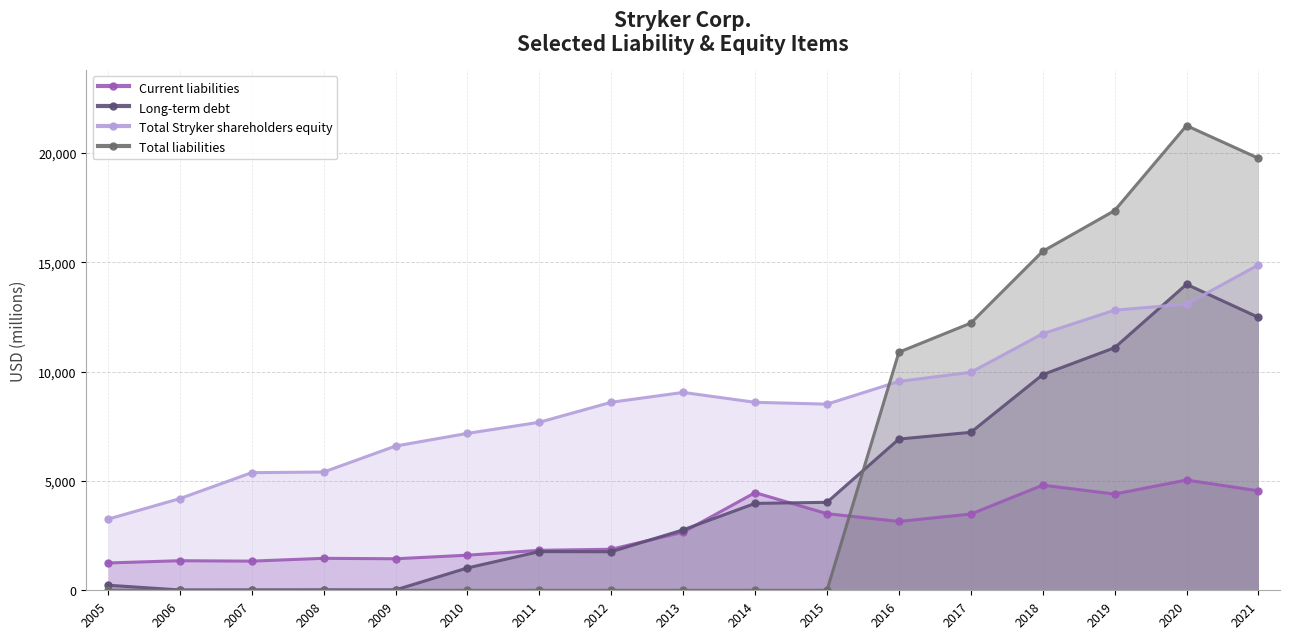

Is it true that Total liabilities equals 0 at 2005?

True